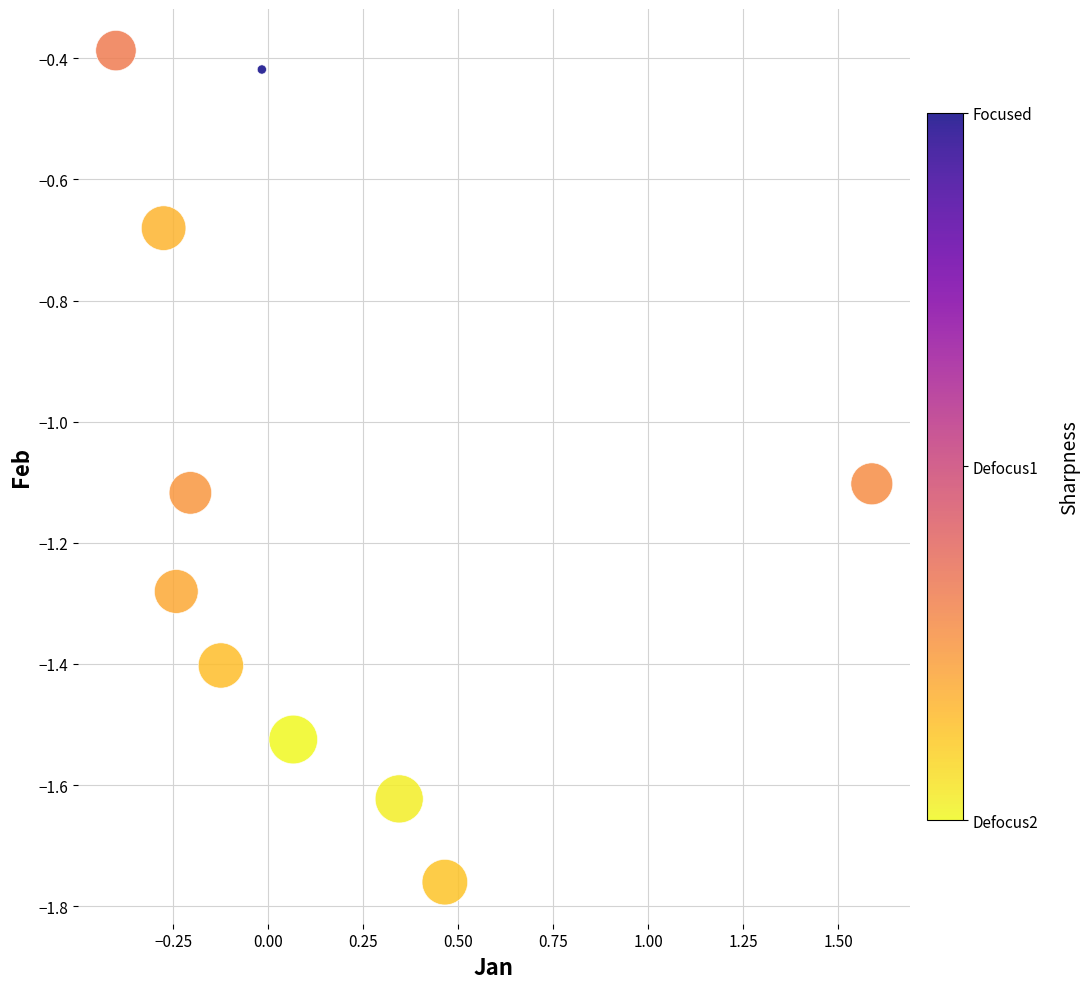

What is the range of X values (max minus min)?

2.0